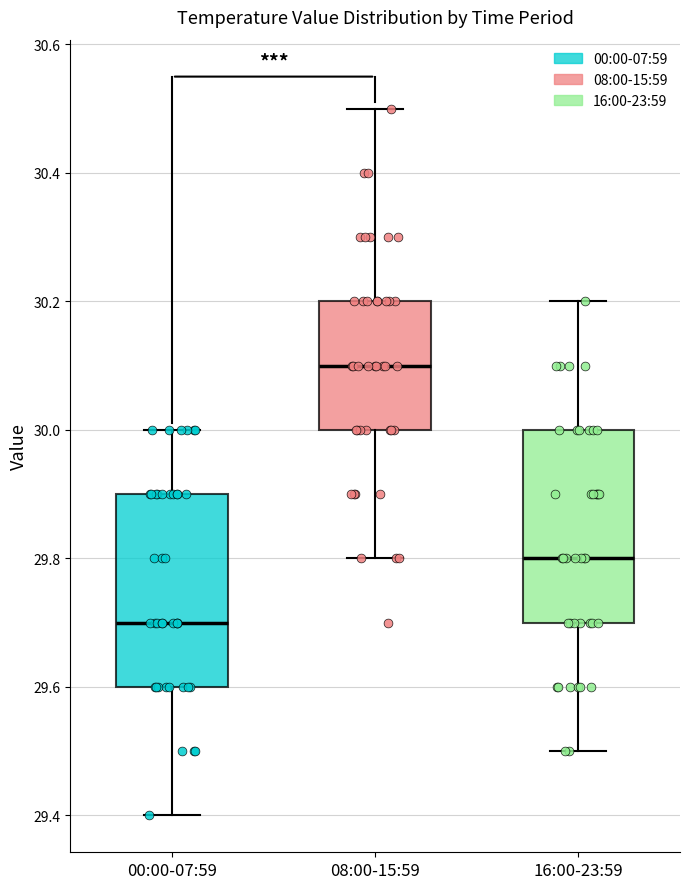

Where does the median line of the box for 08:00-15:59 sit on the y-axis? The values are not printed on the chart, so give them approximately, as read against the axis.

30.1